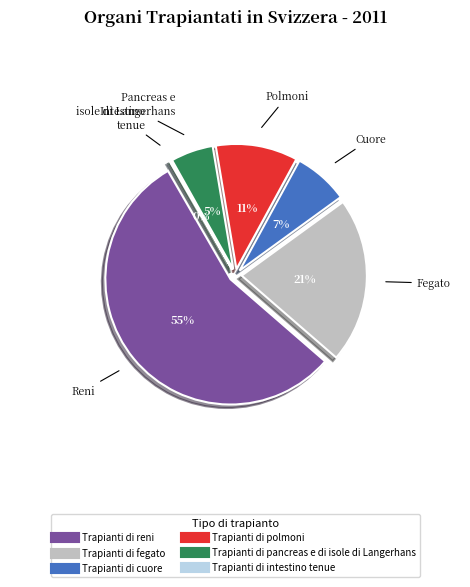

What is the ratio of the value at Trapianti di fegato to the value at Trapianti di polmoni?

2.0